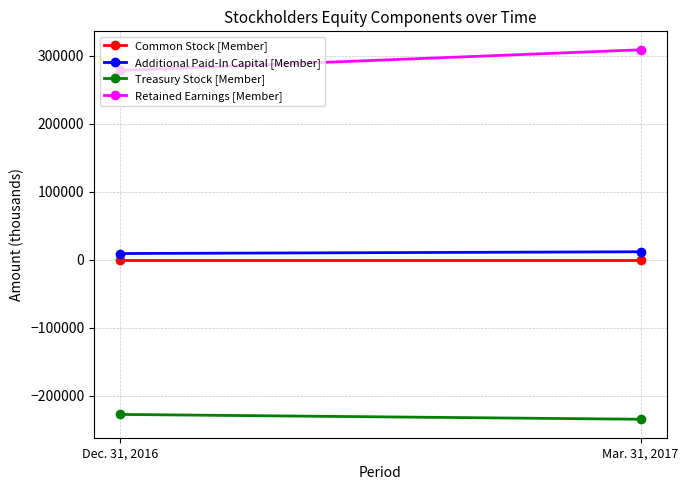

At how many categories does at least one series exceed 152452?

2